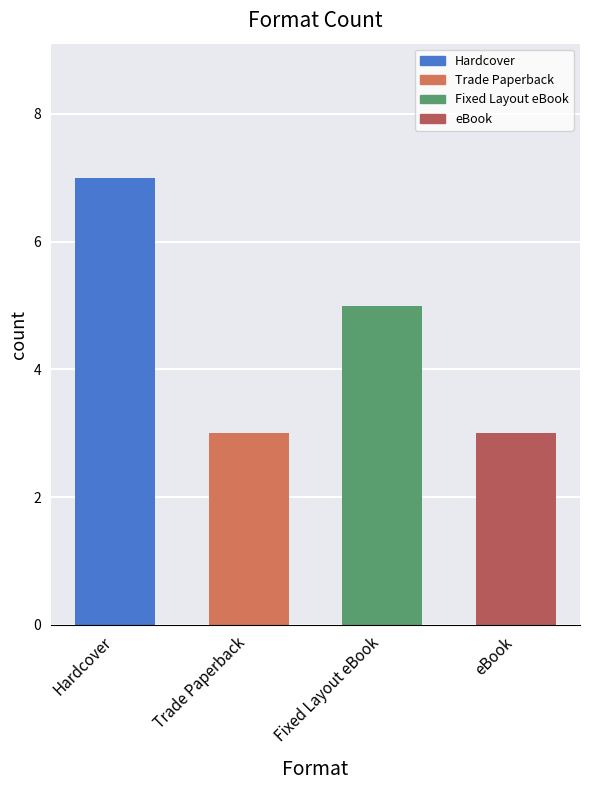

Does the chart contain any negative values?

No